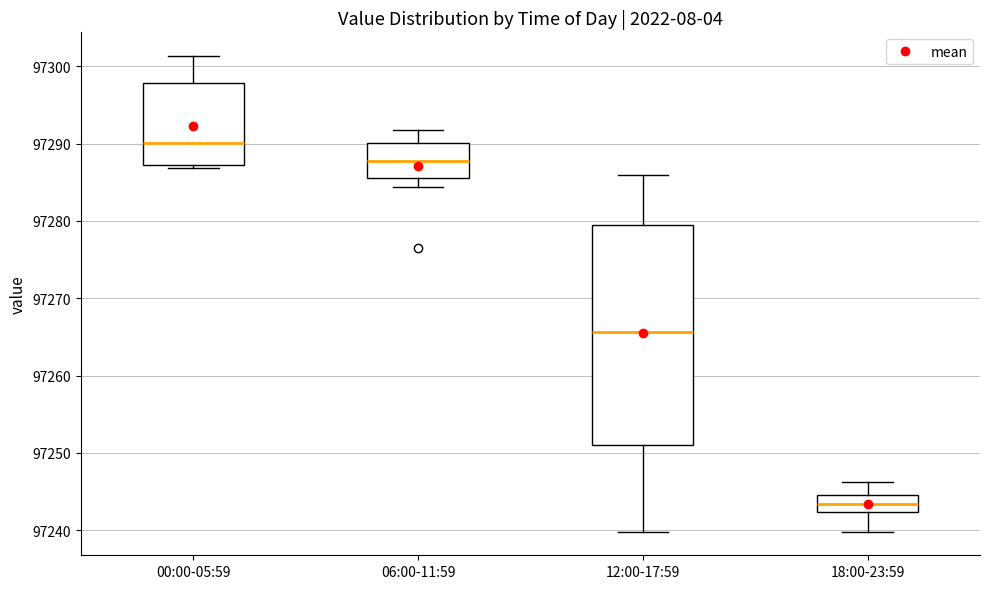

Reading left to right, transcribe this box plot: for each box, give where its median line is, the range the box spans, and where its two whiskers end, as read against the y-axis. The values are not printed on the chart, so give them approximately, as read against the axis.

00:00-05:59: median 97290, box 97287 to 97298, whiskers 97287 to 97301
06:00-11:59: median 97288, box 97286 to 97290, whiskers 97284 to 97292
12:00-17:59: median 97266, box 97251 to 97279, whiskers 97240 to 97286
18:00-23:59: median 97243, box 97242 to 97245, whiskers 97240 to 97246